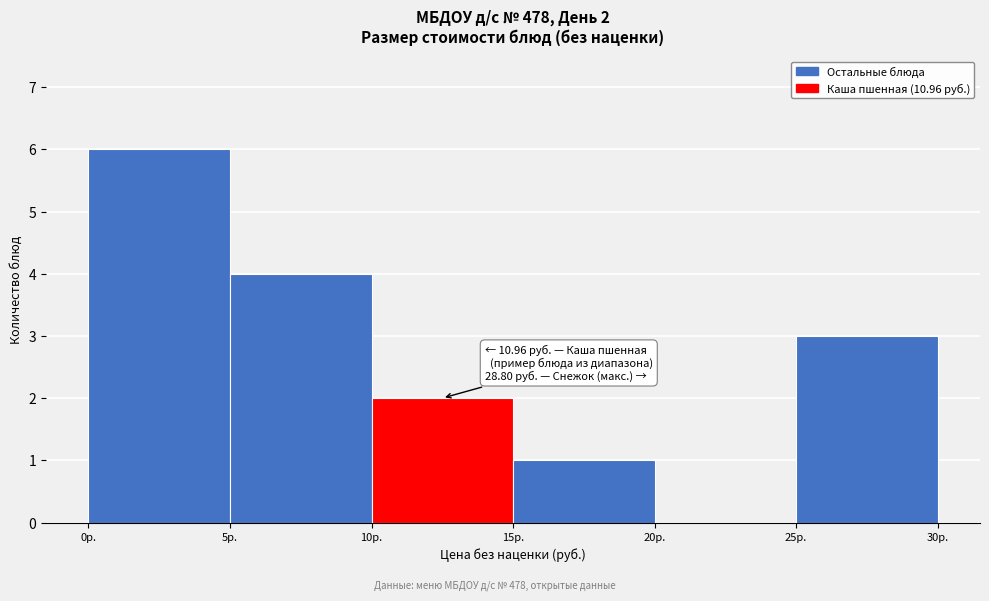

Over which range of the x-axis is the bar tallest?

0 to 5